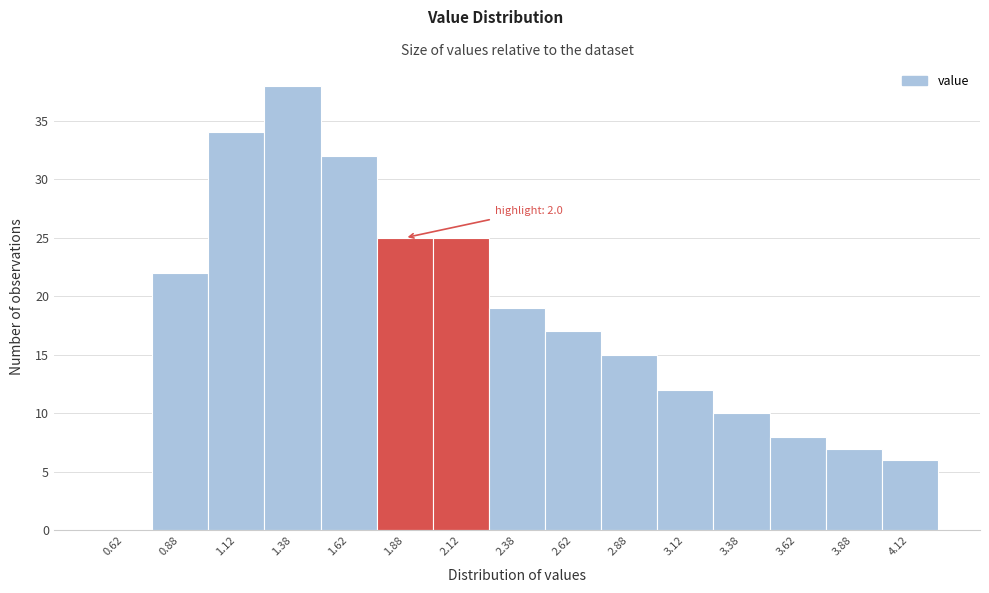

Which range on the x-axis has the tallest bar?

1.25 to 1.50